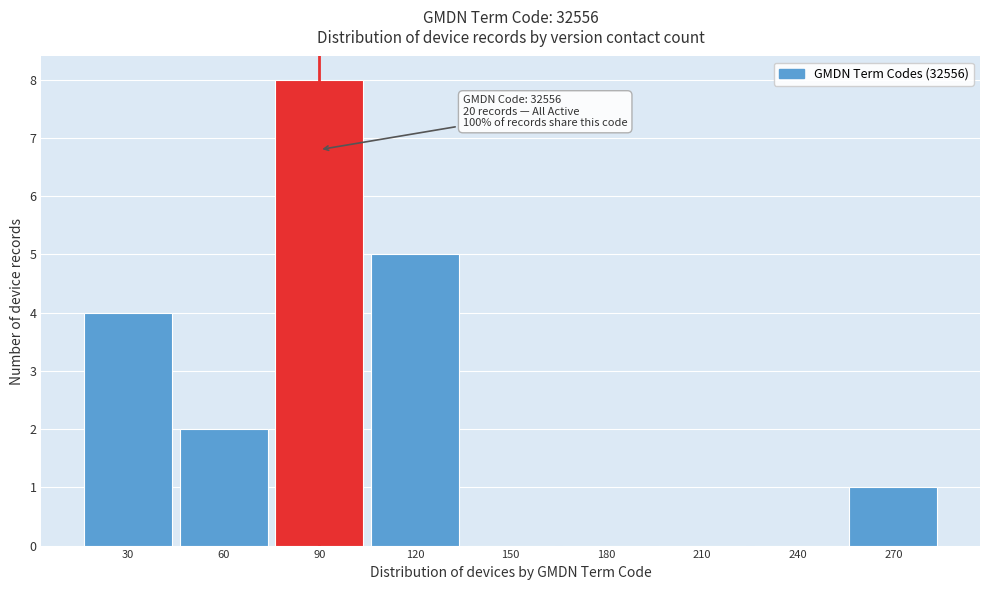

Reading right to left, what are all the values shown in this chart?

270=1	240=0	210=0	180=0	150=0	120=5	90=8	60=2	30=4